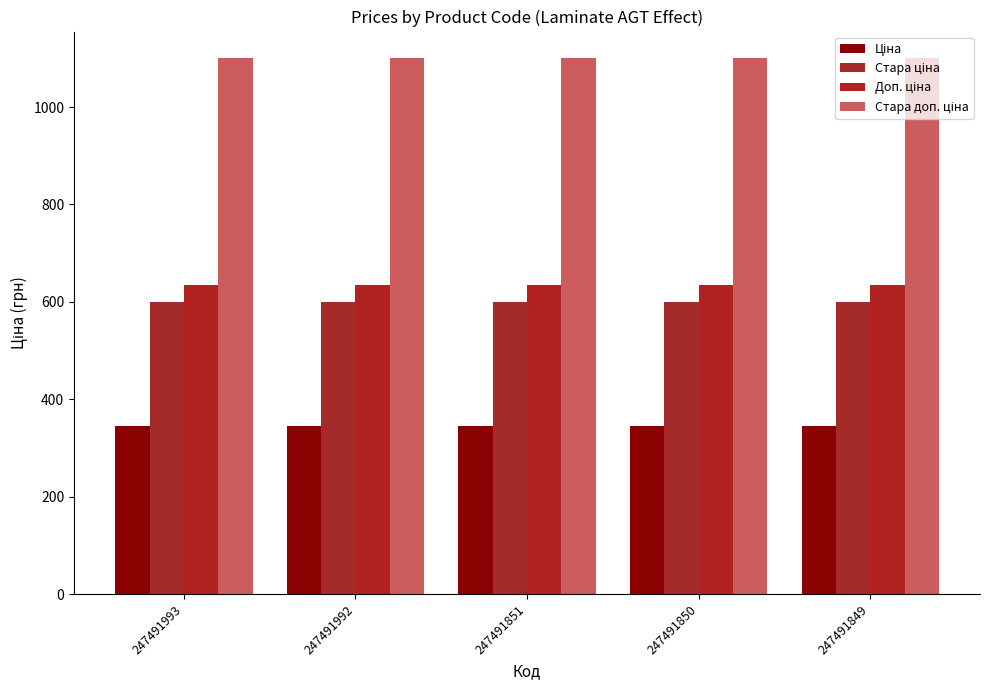

How many categories are shown in the chart?

5